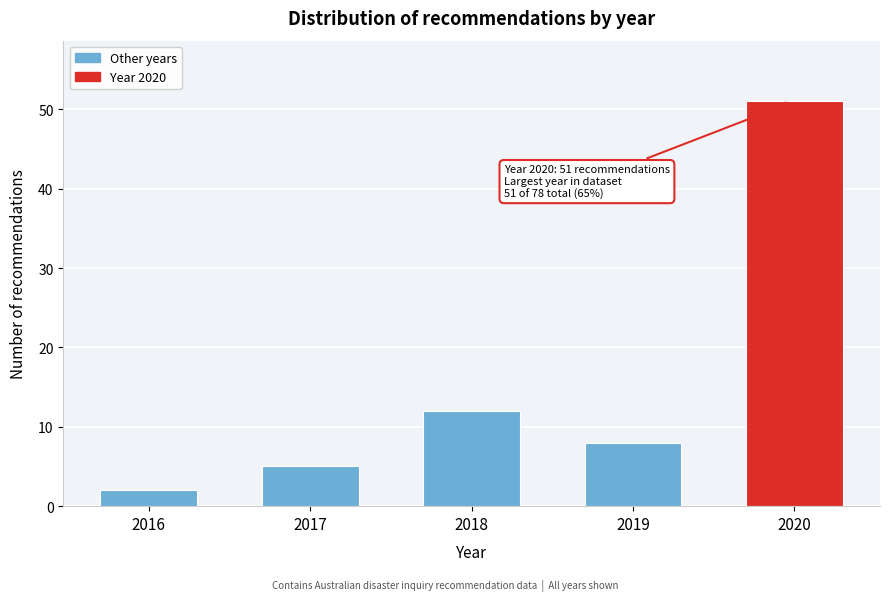

Reading left to right, extract all data points from this chart.

2	5	12	8	51